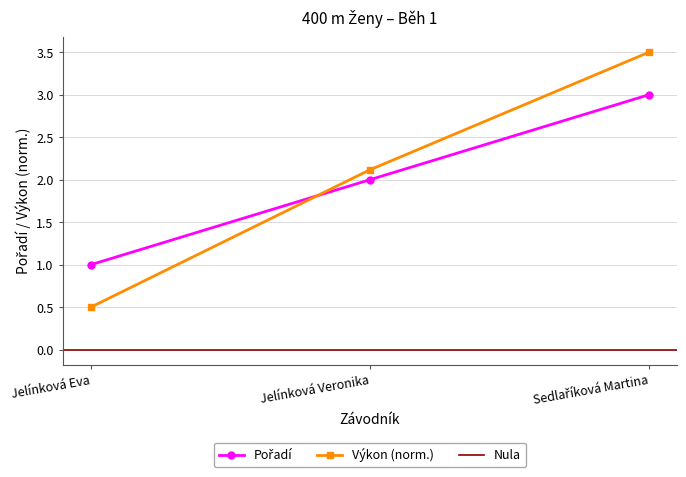

Which series has the largest range (max minus min)?

Výkon